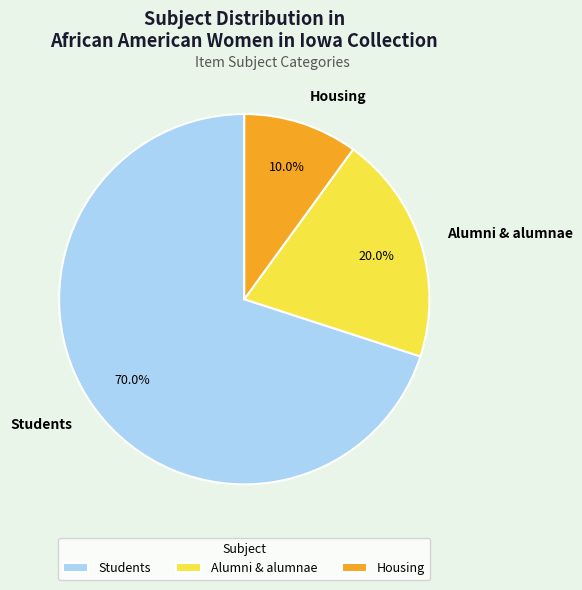

Which category has the biggest portion of the pie?

Students